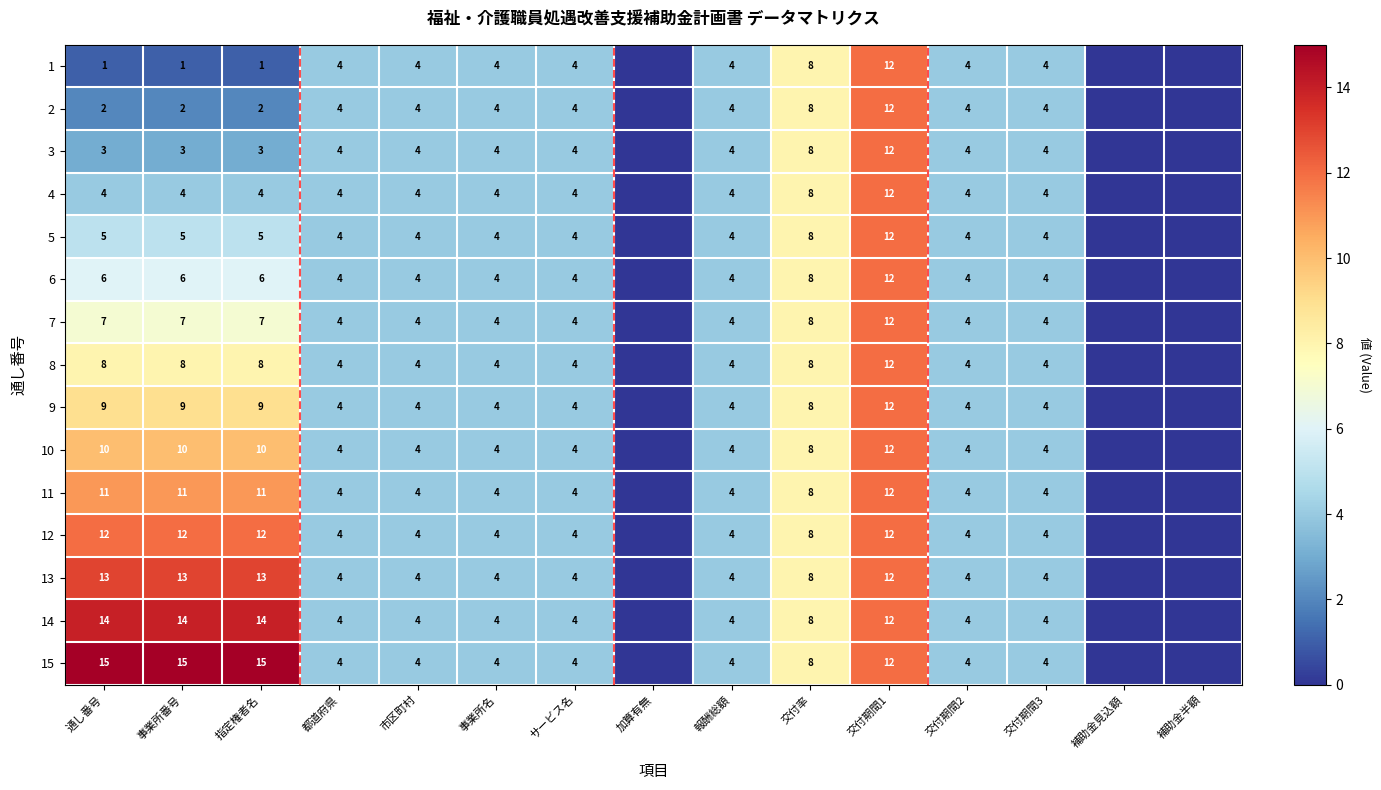

What is the sum of the 2 values at 事業所番号 and 都道府県?

6